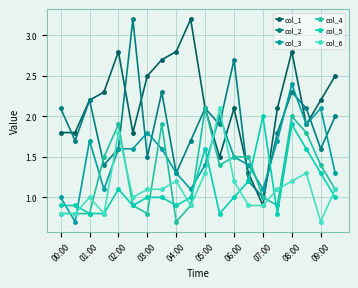

How many lines are shown in the chart?

6